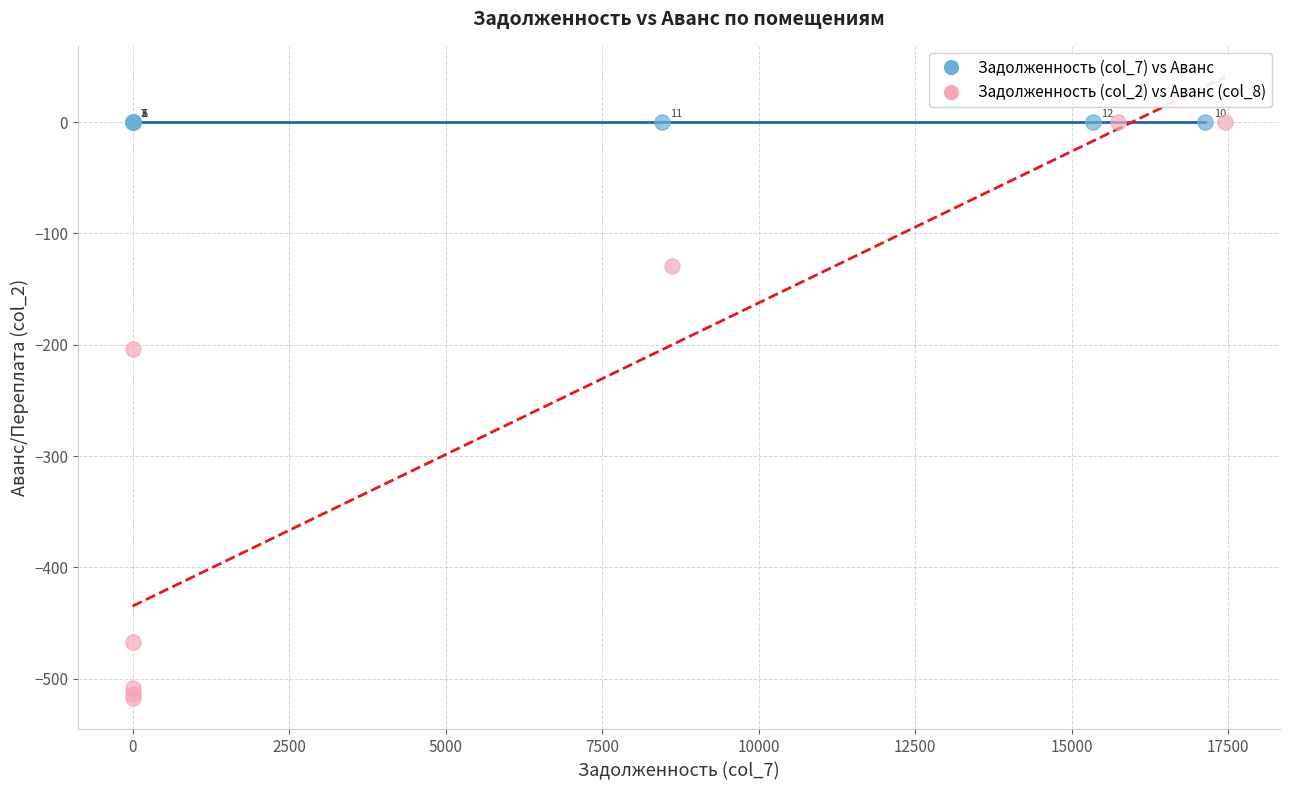

Which series contains the lowest Y value?

Задолженность (col_2) vs Аванс (col_8)